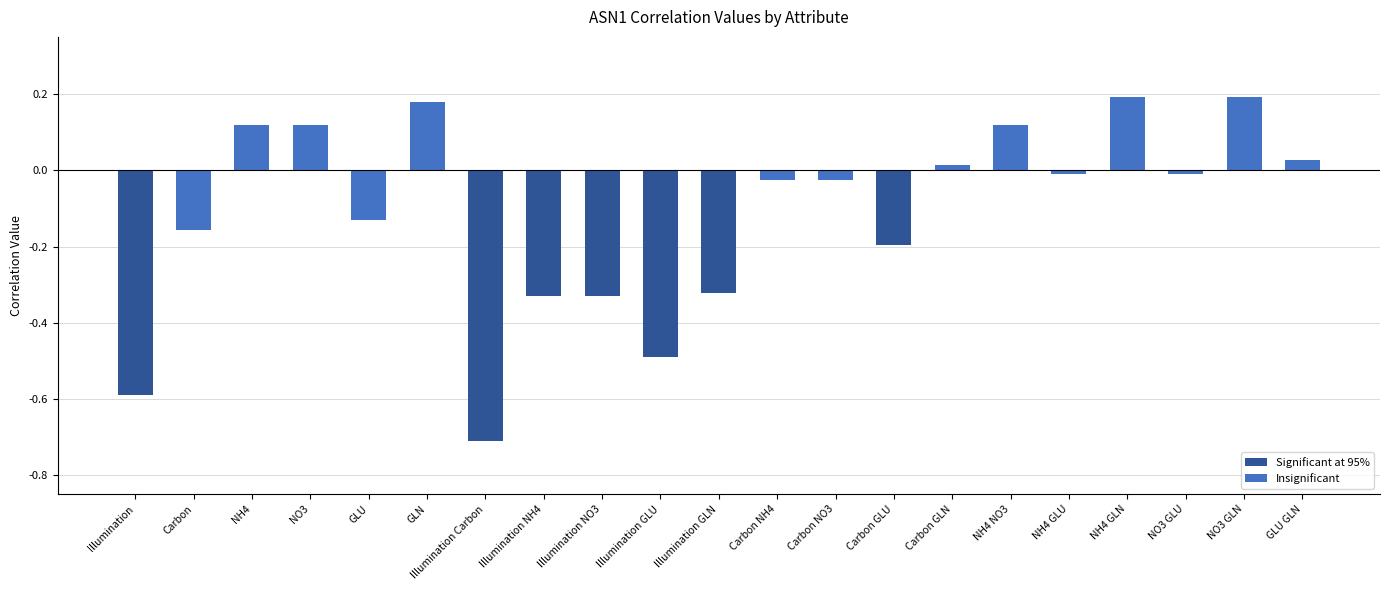

Which has a higher value, Illumination or Illumination NO3?

Illumination NO3